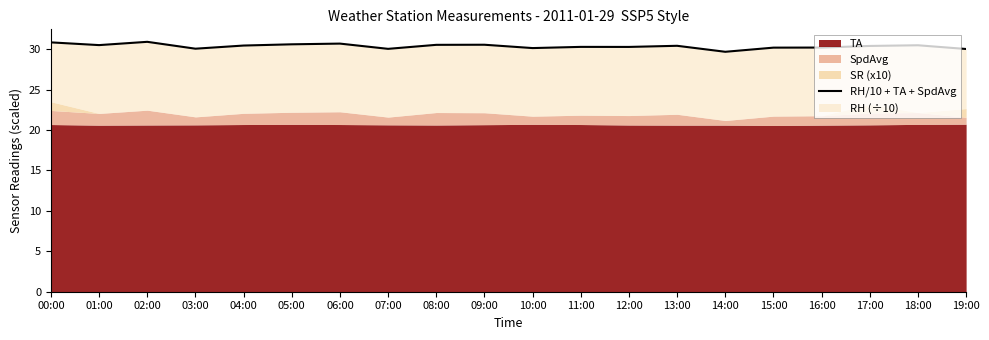

At which label is the value closest to 30?

19:00